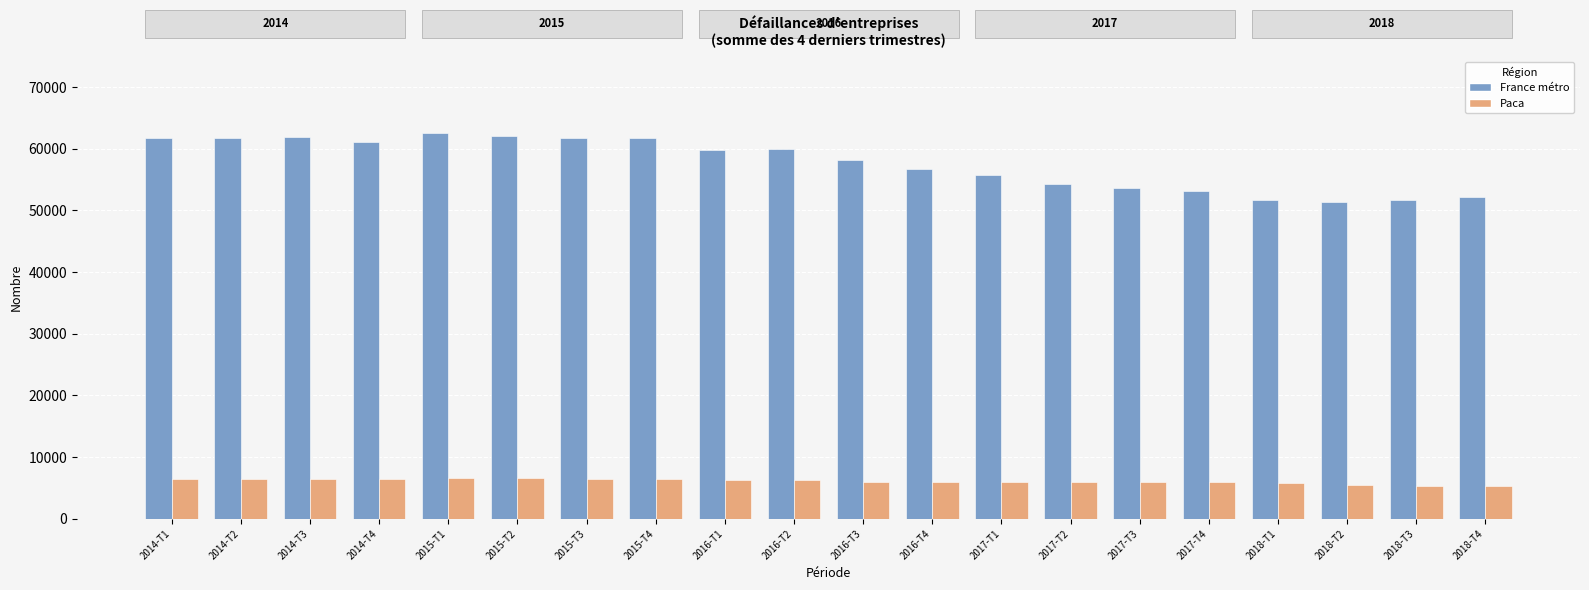

What is the total value across all series at 2014-T4?

67528